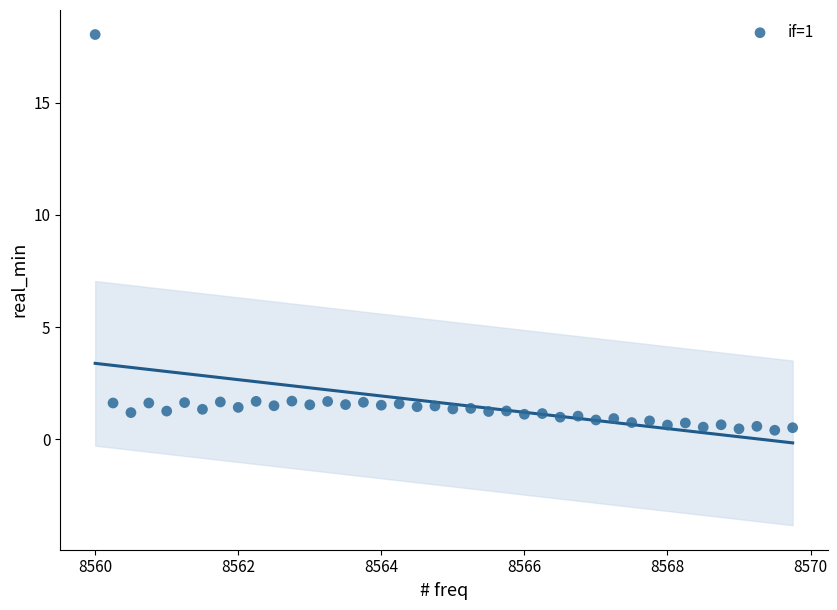

What is the range of X values (max minus min)?

9.8